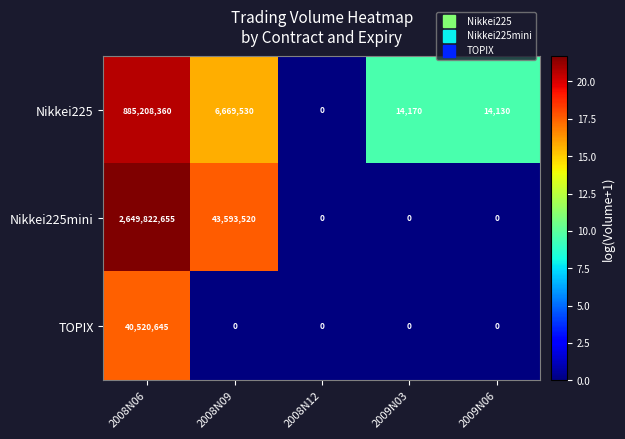

The Nikkei225 series shows 0 at 2008N12. True or false?

True